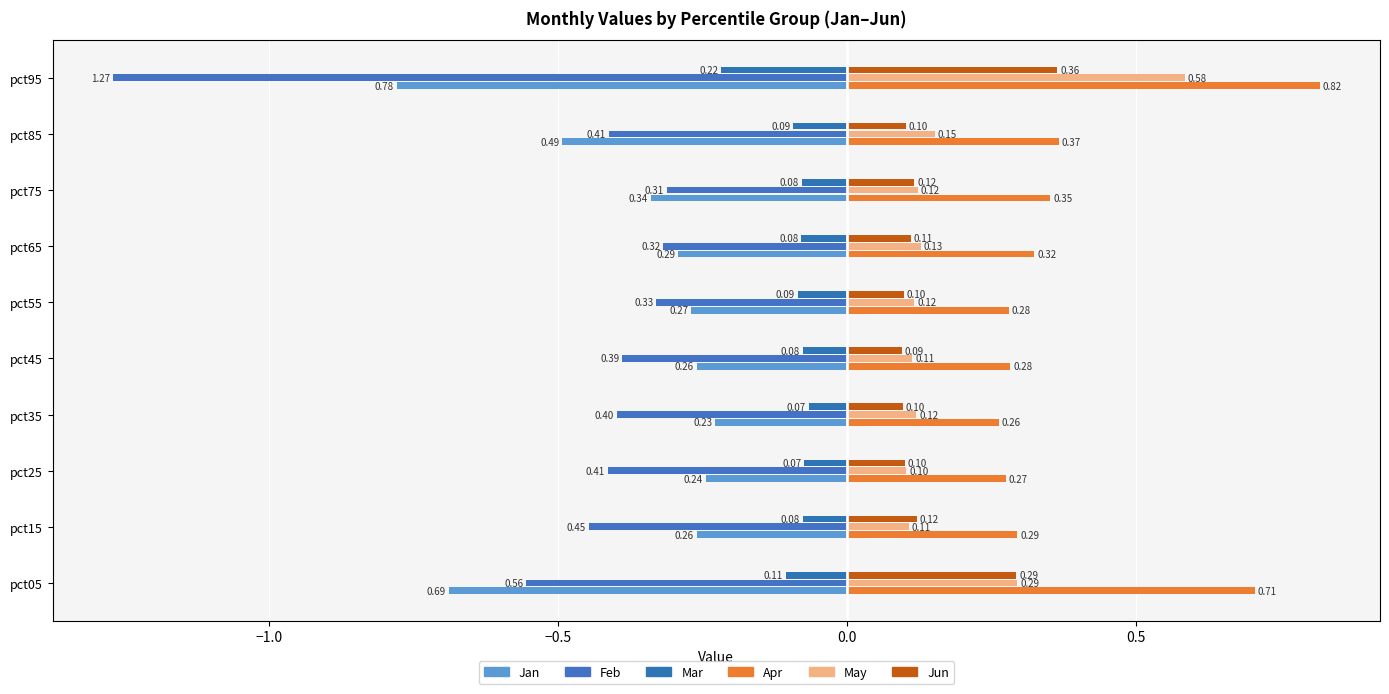

Is it true that Jan equals 0.3 at pct15?

False